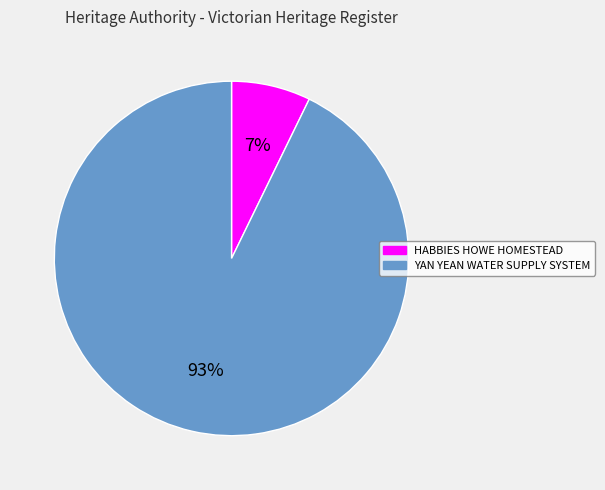

Is it true that YAN YEAN WATER SUPPLY SYSTEM is 93% of the pie?

True